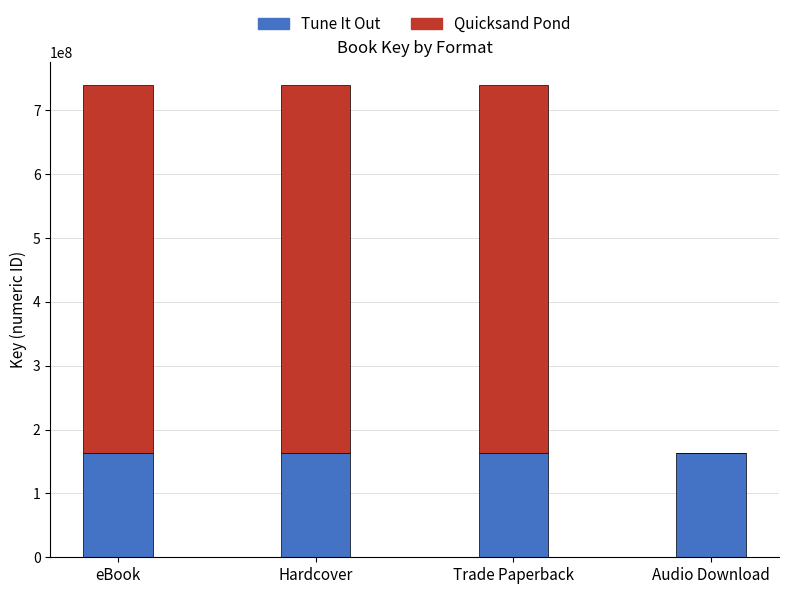

Reading left to right, transcribe the values for Tune It Out.

eBook=163442704	Hardcover=163442704	Trade Paperback=163442704	Audio Download=163442704